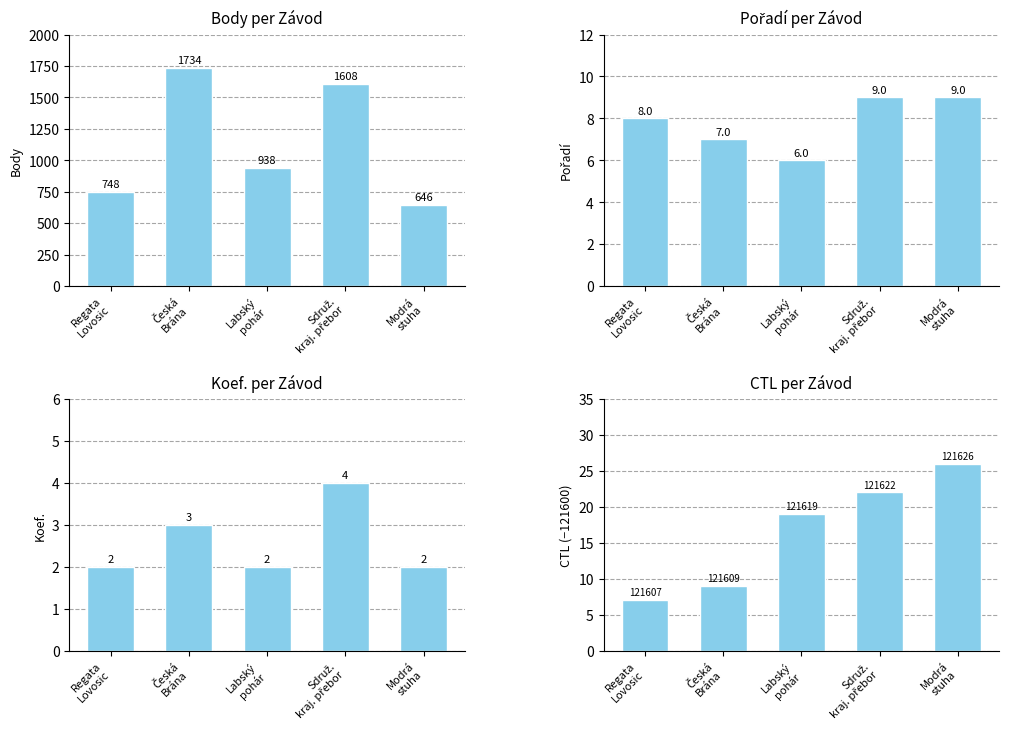

Reading left to right, what are all the values shown in this chart?

Body: Regata
Lovosic=748	Česká
Brána=1734	Labský
pohár=938	Sdruž.
kraj. přebor=1608	Modrá
stuha=646
Pořadí: Regata
Lovosic=8	Česká
Brána=7	Labský
pohár=6	Sdruž.
kraj. přebor=9	Modrá
stuha=9
Koef.: Regata
Lovosic=2	Česká
Brána=3	Labský
pohár=2	Sdruž.
kraj. přebor=4	Modrá
stuha=2
CTL (offset): Regata
Lovosic=7	Česká
Brána=9	Labský
pohár=19	Sdruž.
kraj. přebor=22	Modrá
stuha=26